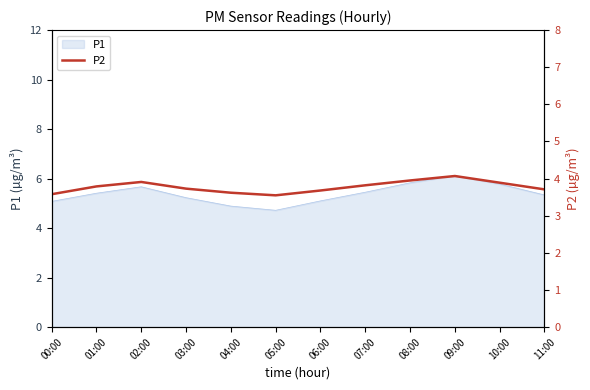

Which category has the highest value in the P1 series?

09:00